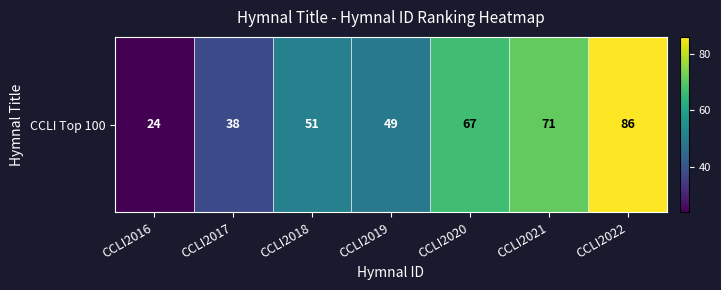

What is the minimum value shown in the chart?

24